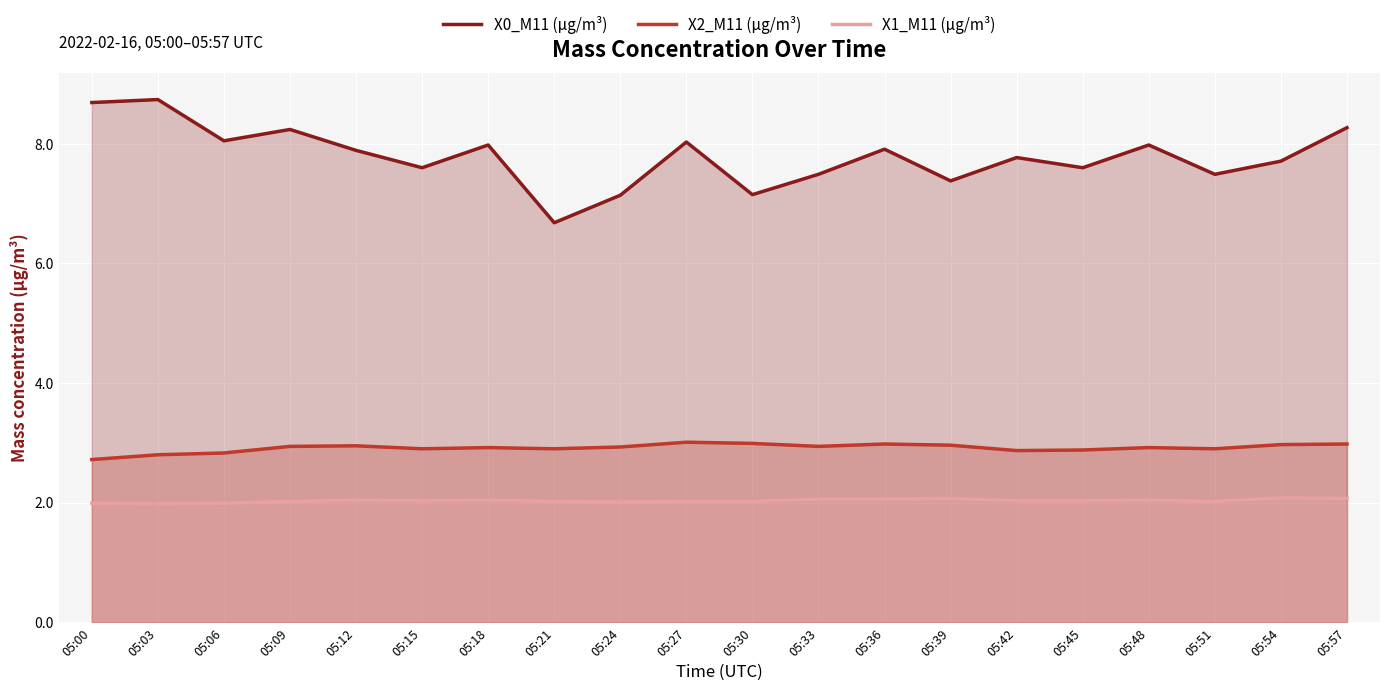

How many data points in X0_M11 (μg/m³) are less than 7?

1